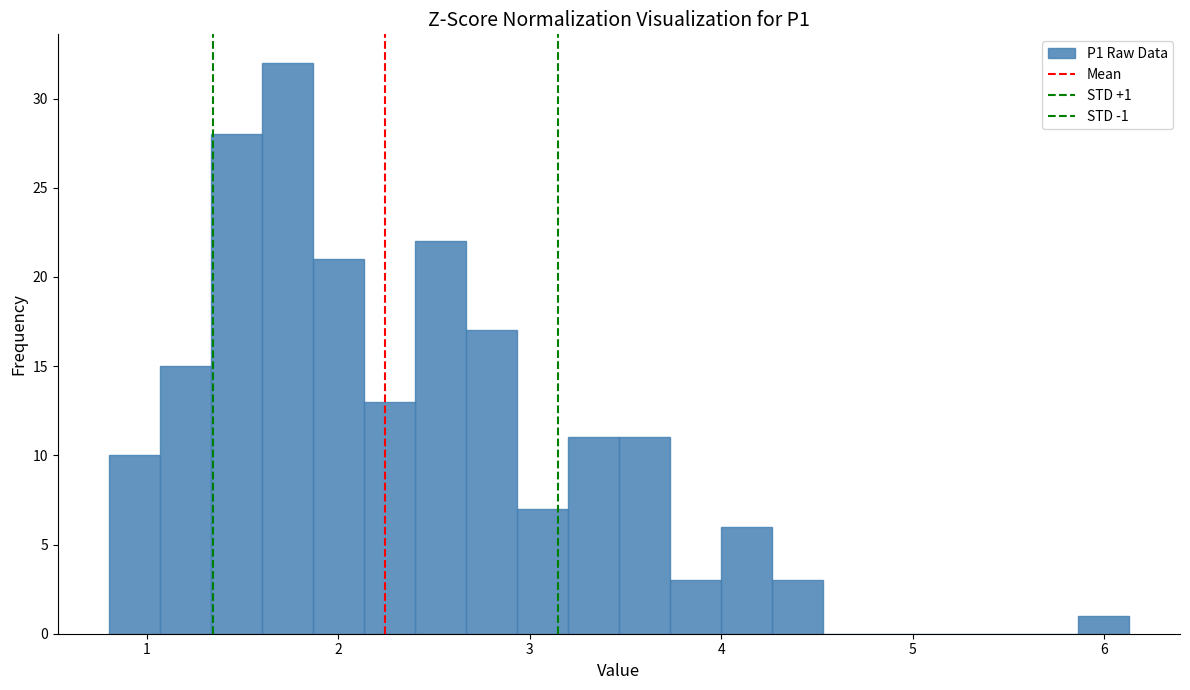

Around what value on the x-axis is the tallest bar? Give the approximate position of its centre, as read against the axis.

1.7